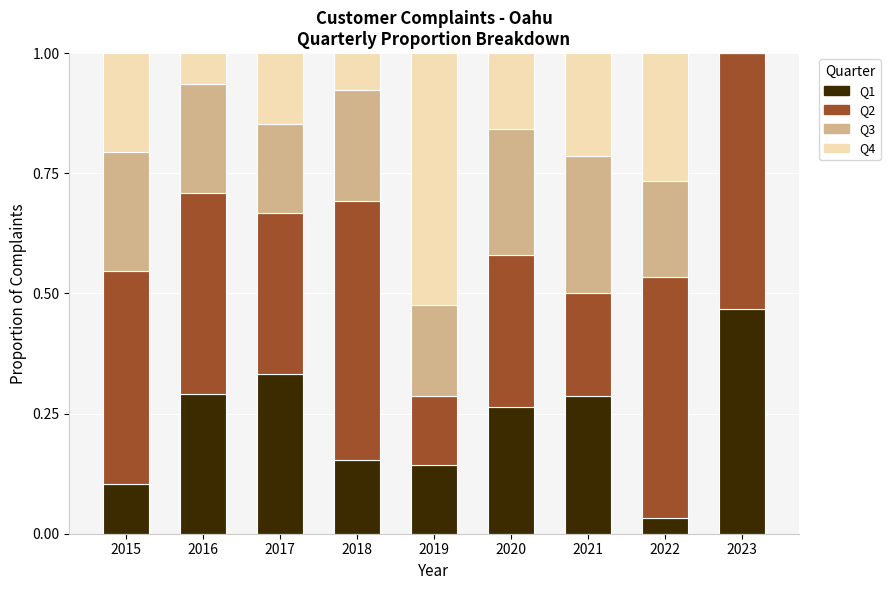

The value of Q1 at 2022 is 0.0. True or false?

True